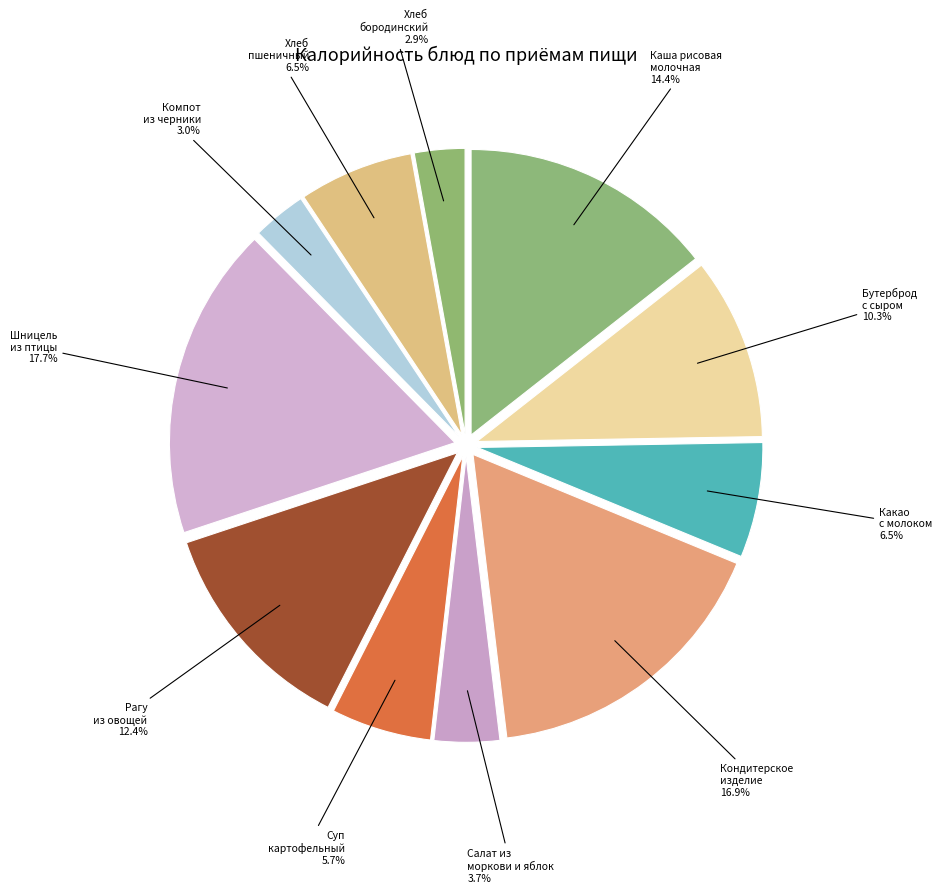

How many segments does this pie chart have?

11